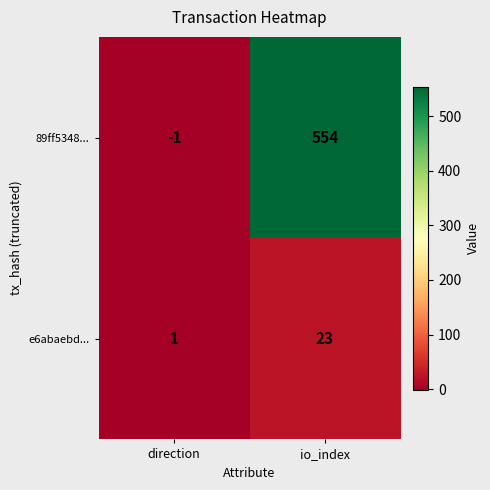

Reading right to left, what are all the values shown in this chart?

89ff5348...: io_index=554	direction=-1
e6abaebd...: io_index=23	direction=1